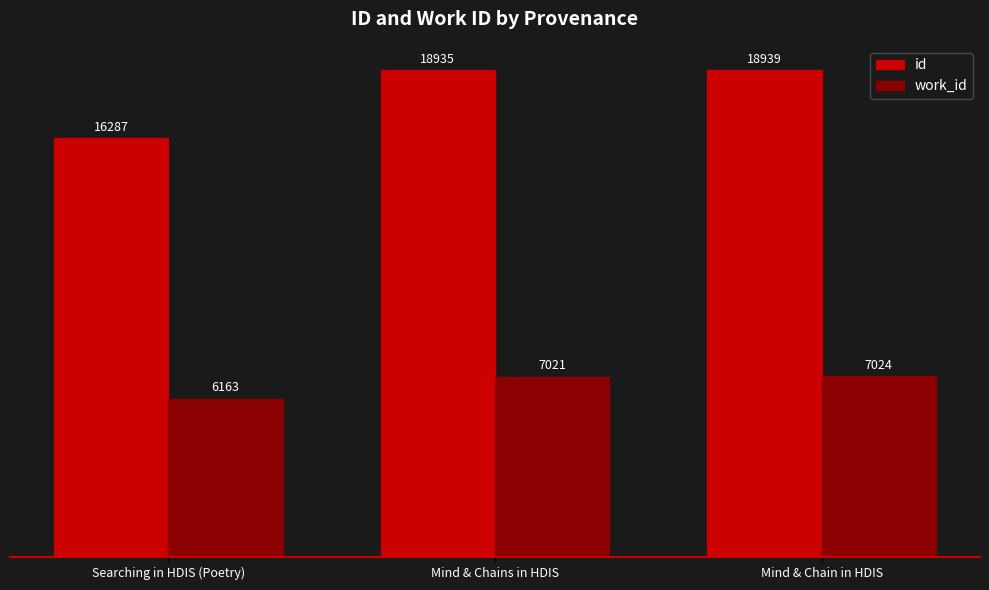

What is the minimum value for id?

16287